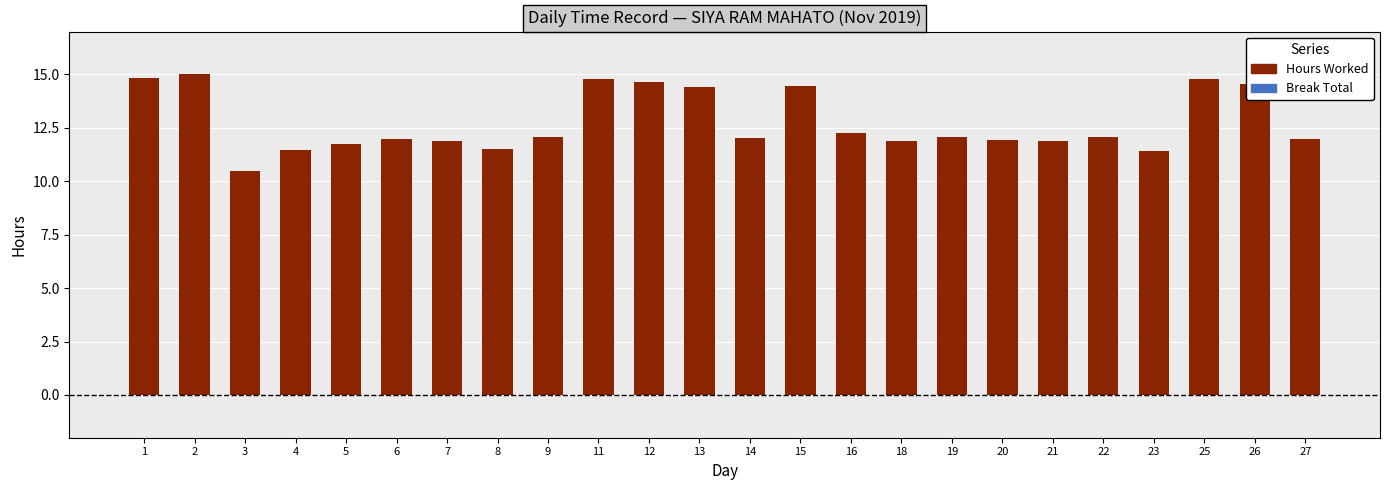

How many distinct data groups are displayed?

1